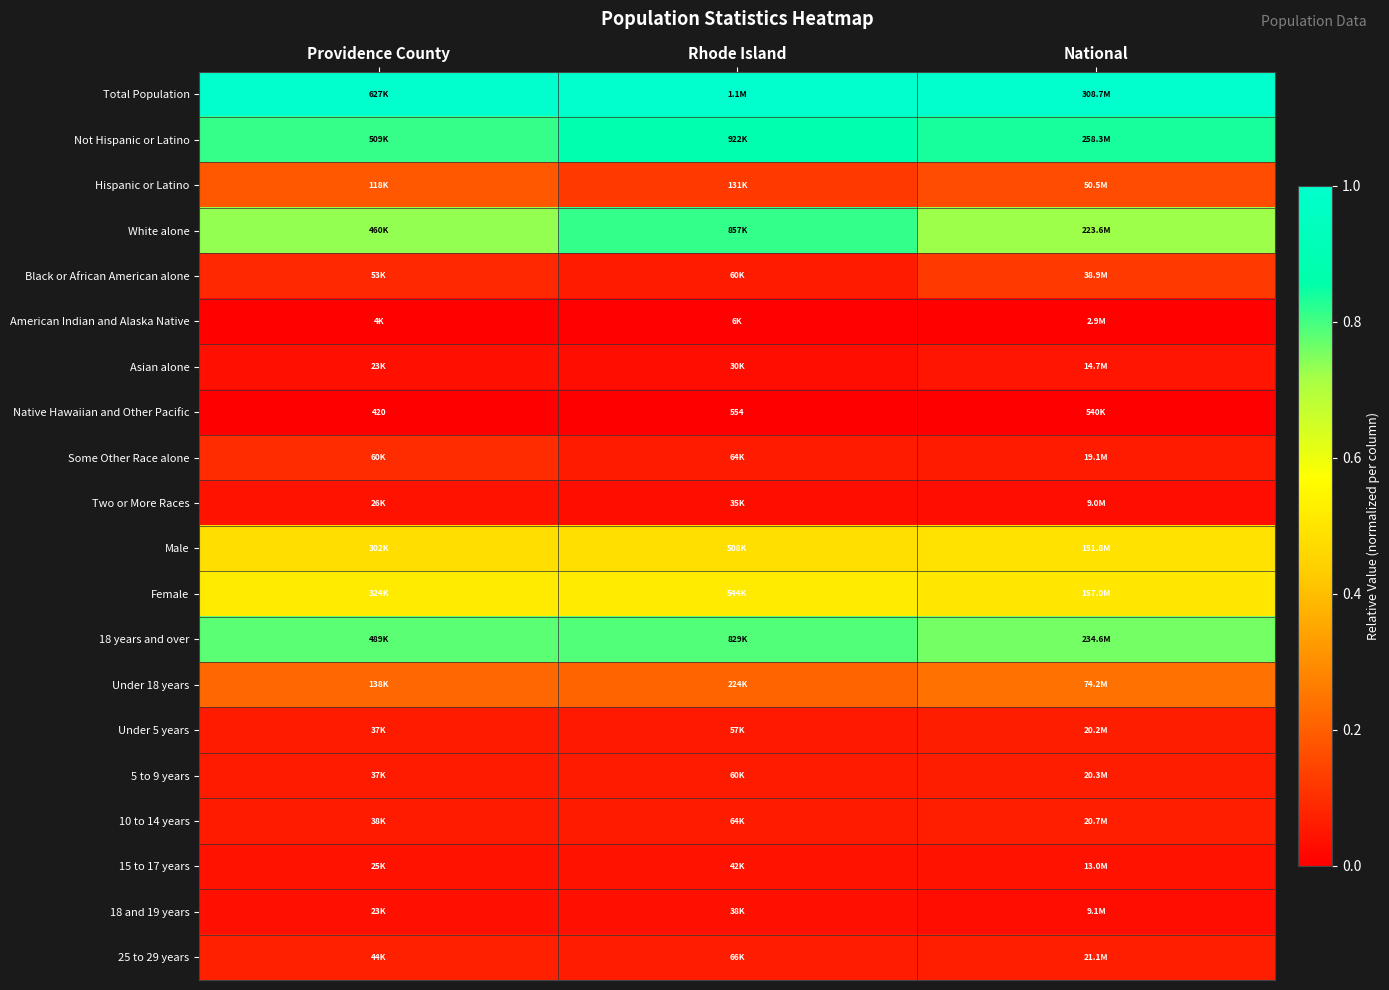

Is it true that Total Population equals 1.3 at Providence County?

False